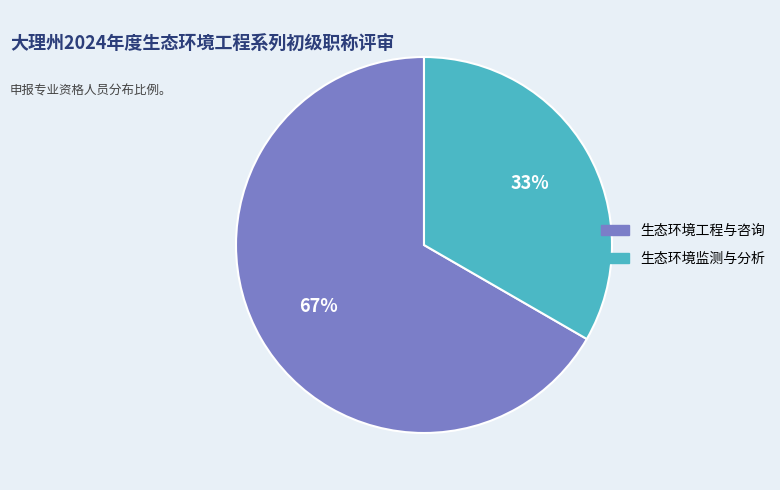

Is there a majority slice in this chart?

Yes